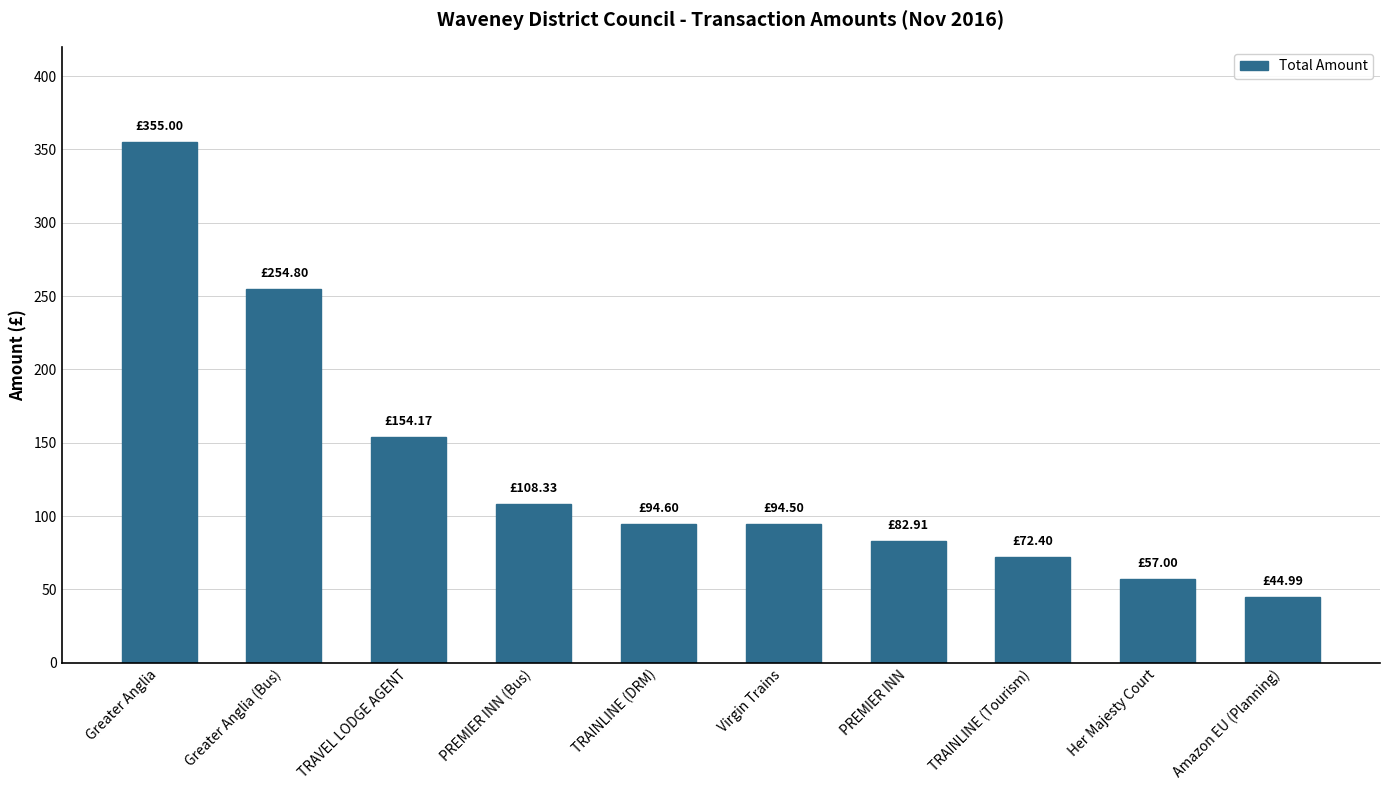

What is the change in value from PREMIER INN (Bus) to Virgin Trains?

-13.8